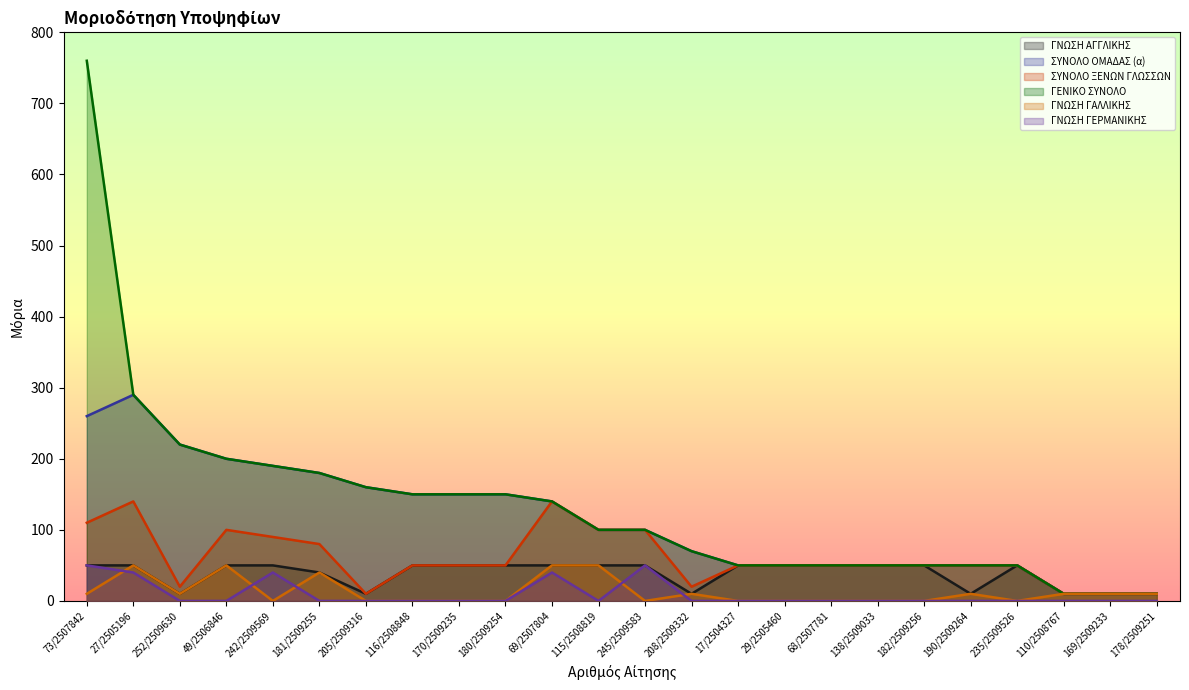

What is the value of the ΣΥΝΟΛΟ ΟΜΑΔΑΣ (α) point at the 7th from the left?

160